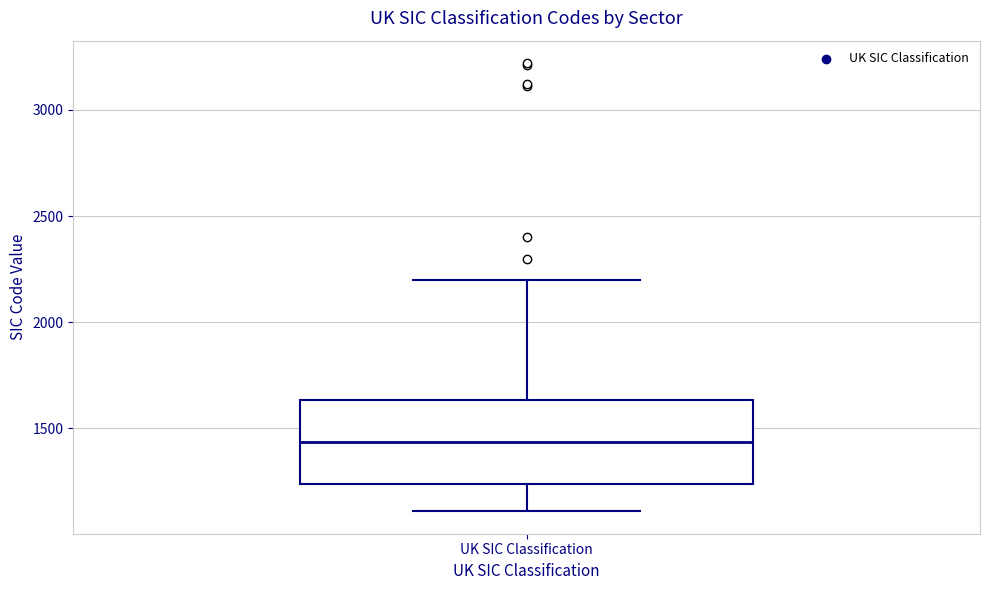

Where does the lower whisker of the box for UK SIC Classification end on the y-axis? The values are not printed on the chart, so give them approximately, as read against the axis.

1100